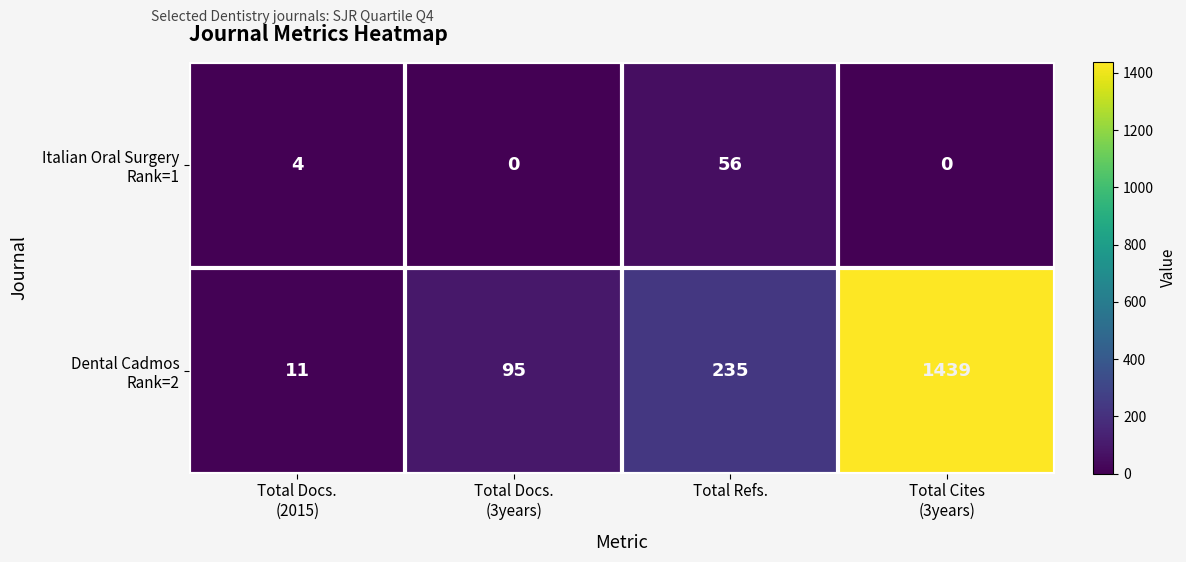

How many categories are shown in the chart?

4